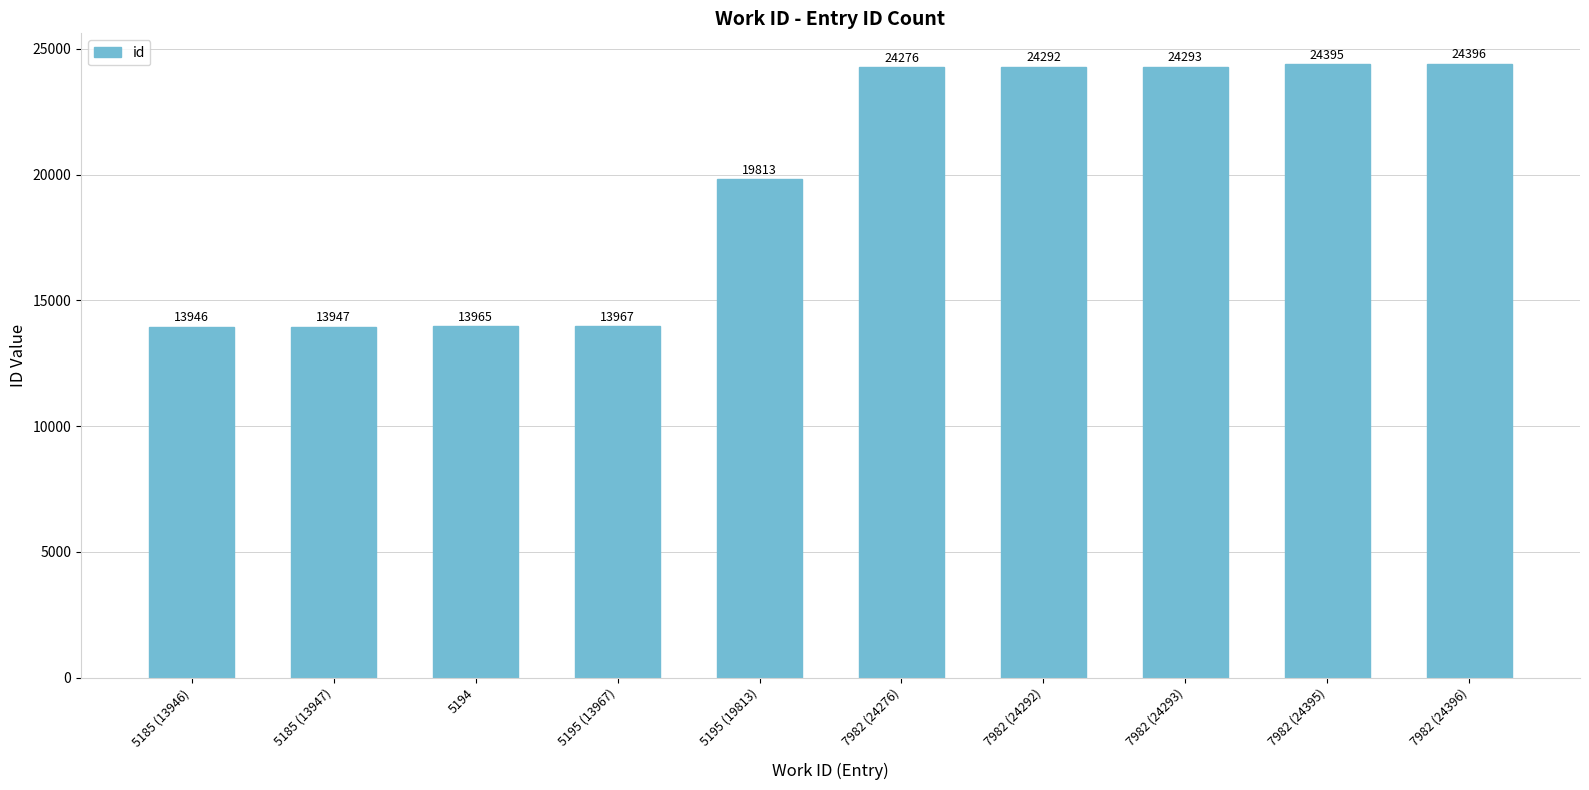

At which label is the value closest to 19171?

5195 (19813)